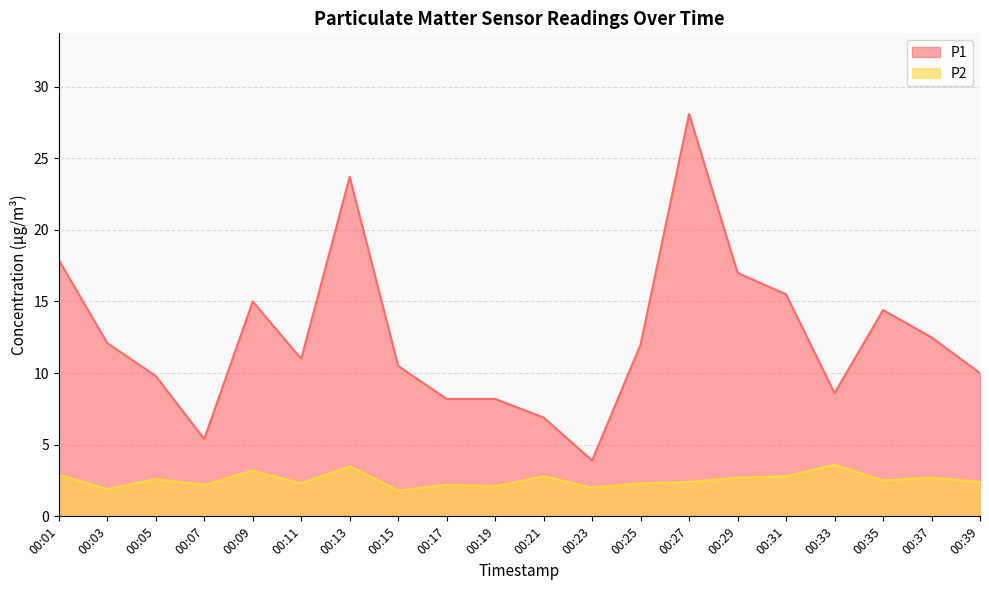

What is the difference between the maximum and minimum values in the P1 series?

24.2